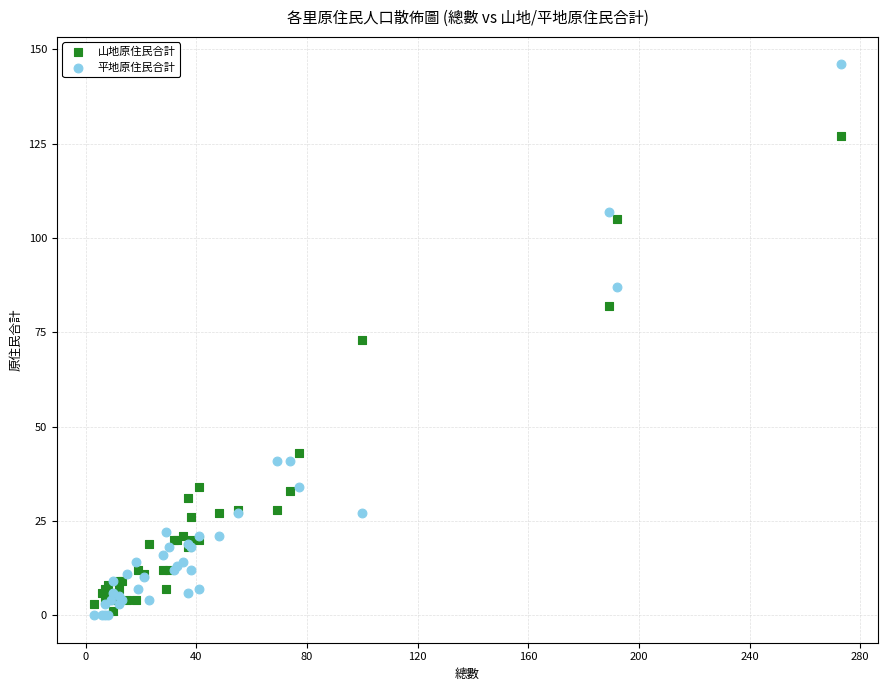

What are all the series names shown in the legend?

山地原住民合計, 平地原住民合計